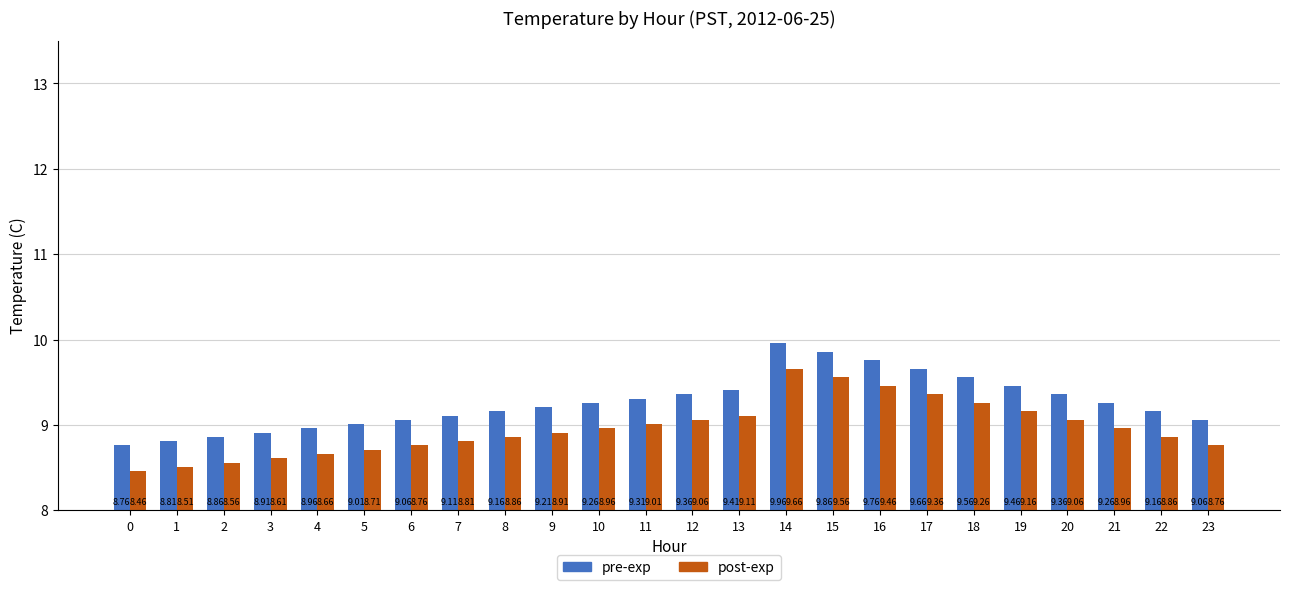

Rank the series at 0 from lowest to highest value.

post-exp, pre-exp